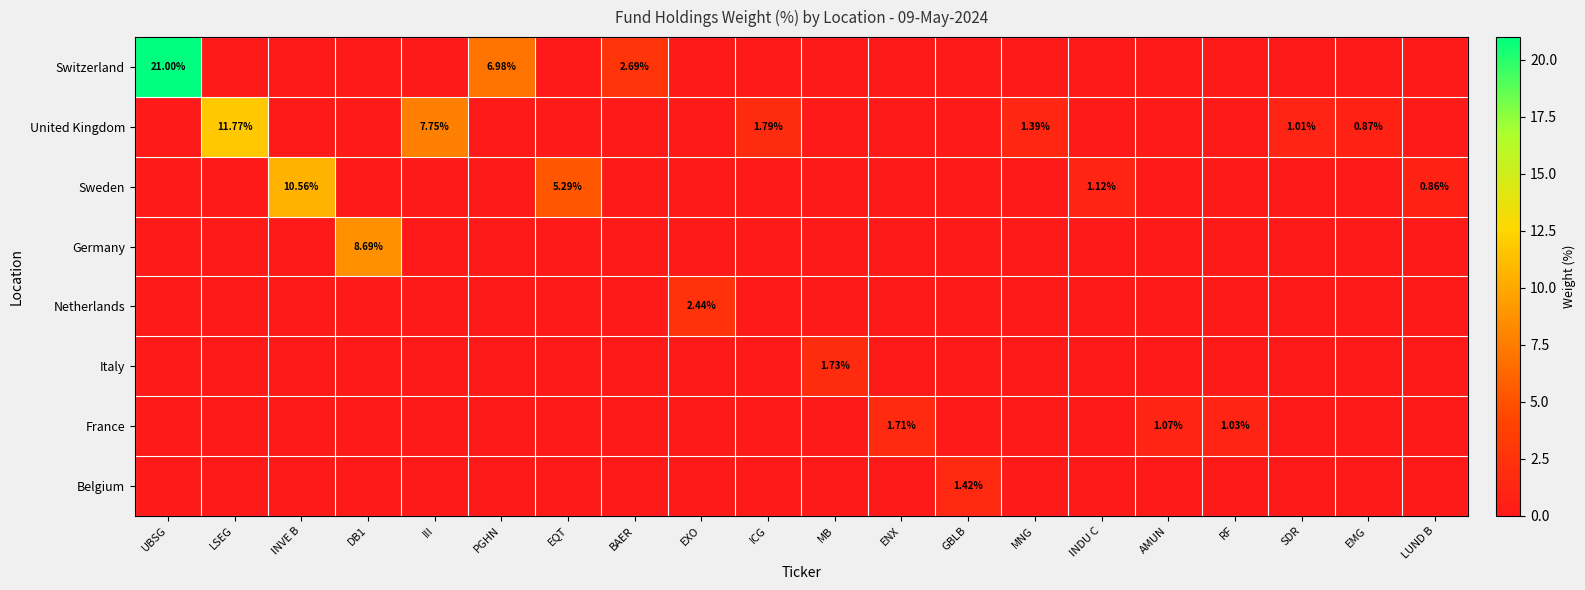

At which label is France closest to 0?

UBSG